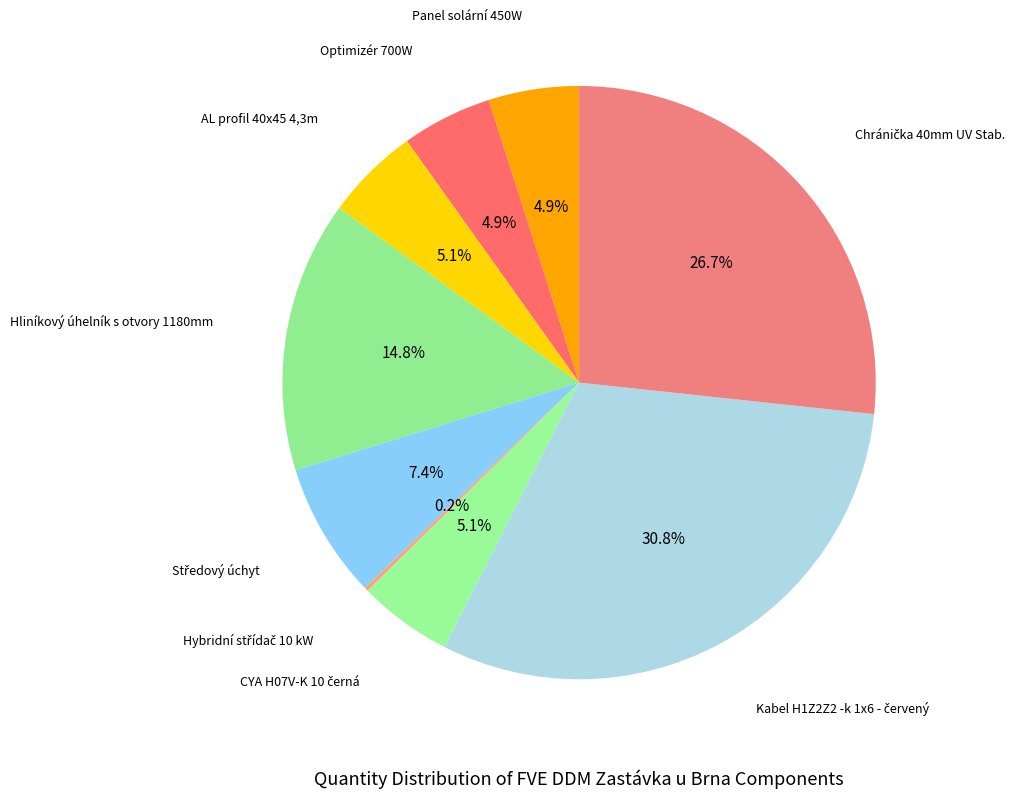

Rank the categories by value from lowest to highest.

Hybridní střídač 10 kW, Panel solární 450W, Optimizér 700W, AL profil 40x45 4,3m, CYA H07V-K 10 černá, Středový úchyt, Hliníkový úhelník s otvory 1180mm, Chránička 40mm UV Stab., Kabel H1Z2Z2 -k 1x6 - červený